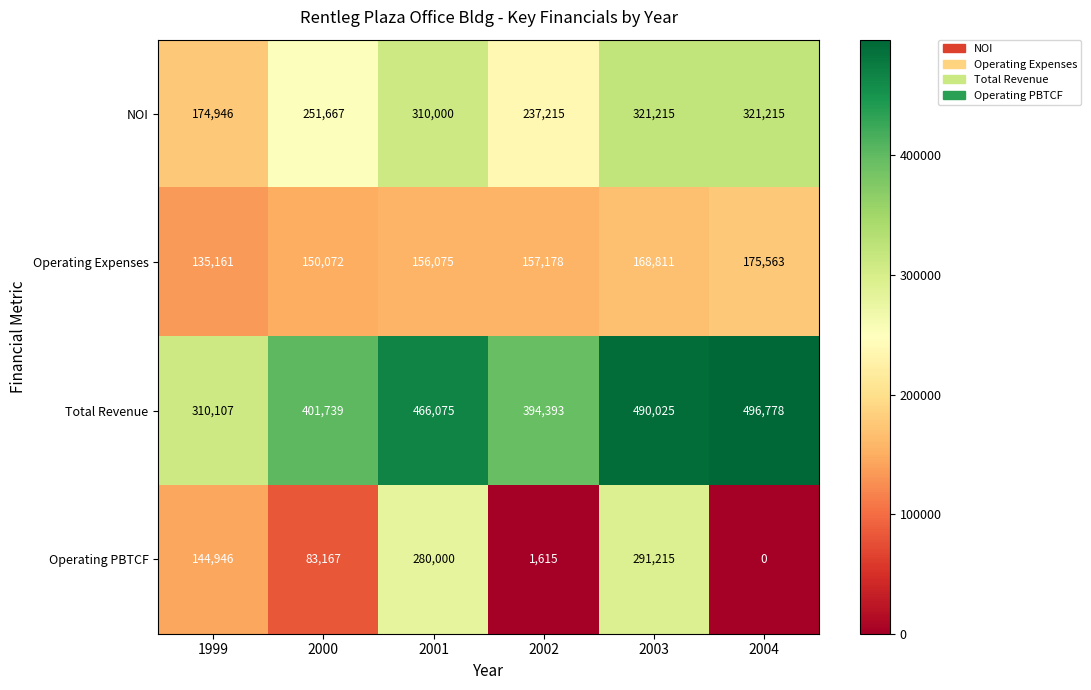

At which category does the chart reach its peak across all series?

2004